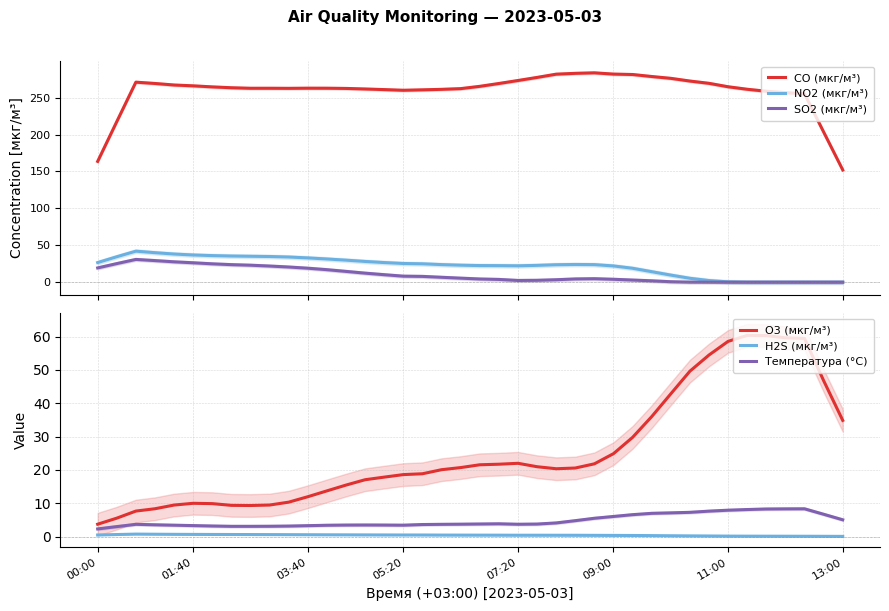

How many data points in O3 (мкг/м³) are above 20?

22